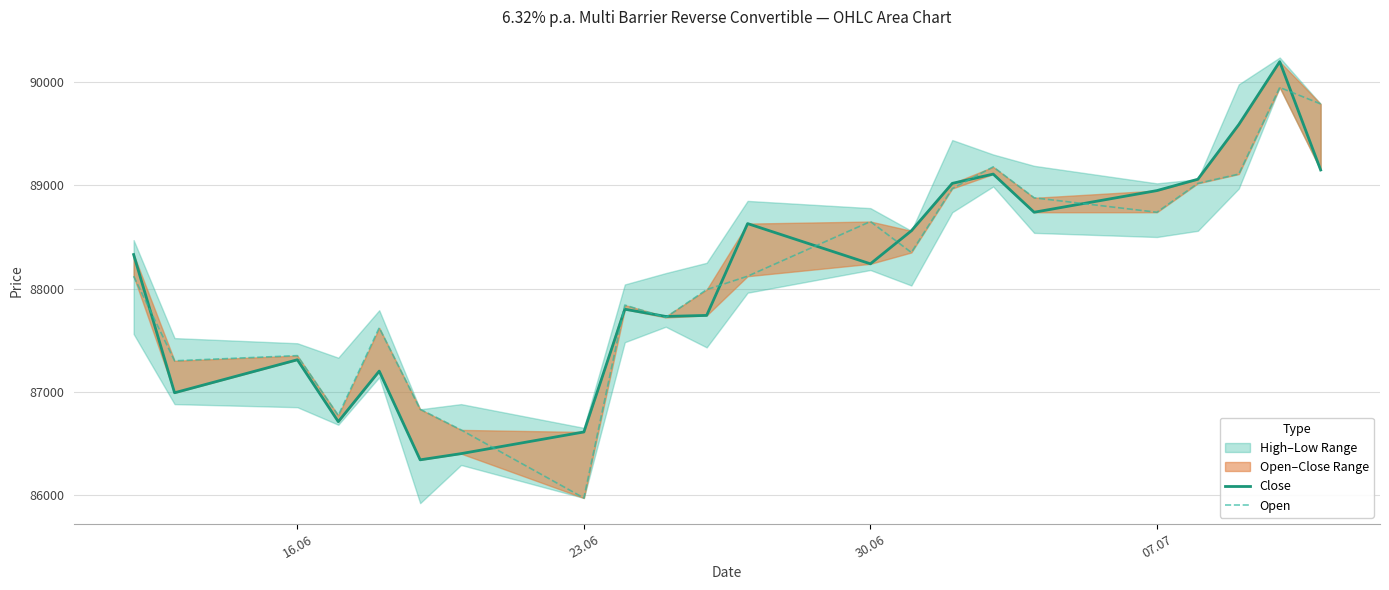

Reading left to right, list all the values displayed in this chart.

Close: 88330	86990	87310	86710	87200	86340	86400	86610	87800	87730	87740	88630	88240	88560	89020	89110	88740	88950	89060	89590	90200	89150
Open: 88120	87300	87350	86770	87620	86830	86630	85970	87840	87720	87990	88120	88650	88350	88970	89180	88880	88740	89020	89110	89950	89790